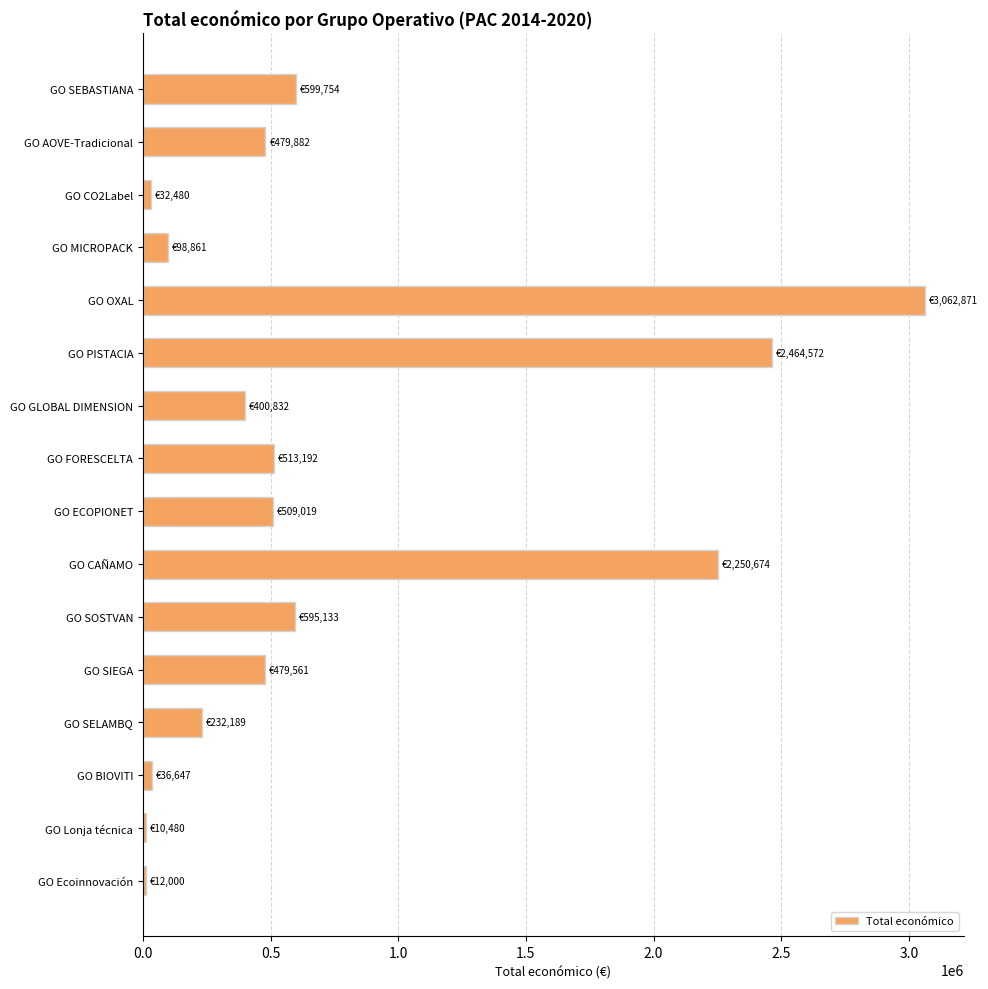

What is the difference between the second highest and minimum values?

2454092